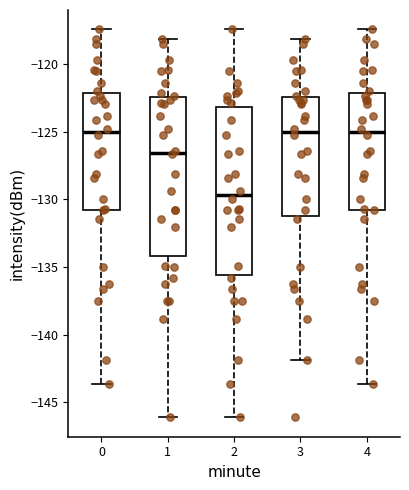

Which box is the tallest, from its lower edge to its upper edge?

2